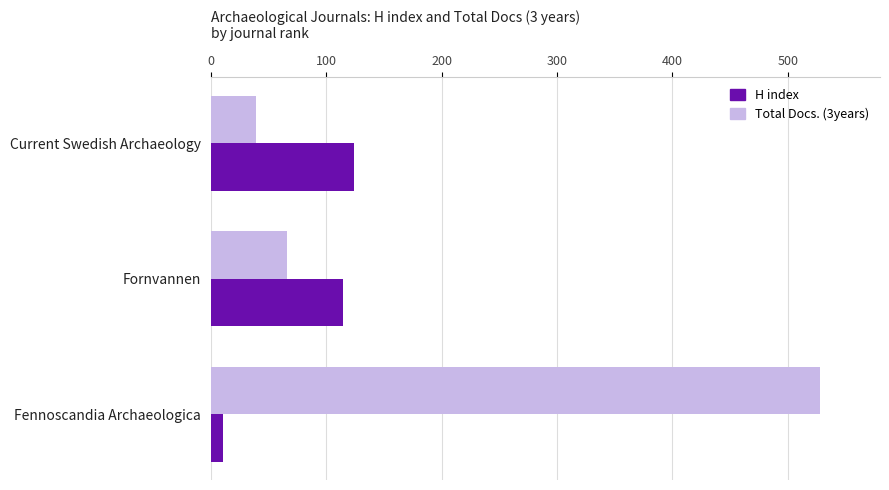

At which label is Total Docs. (3years) closest to 283?

Fornvannen